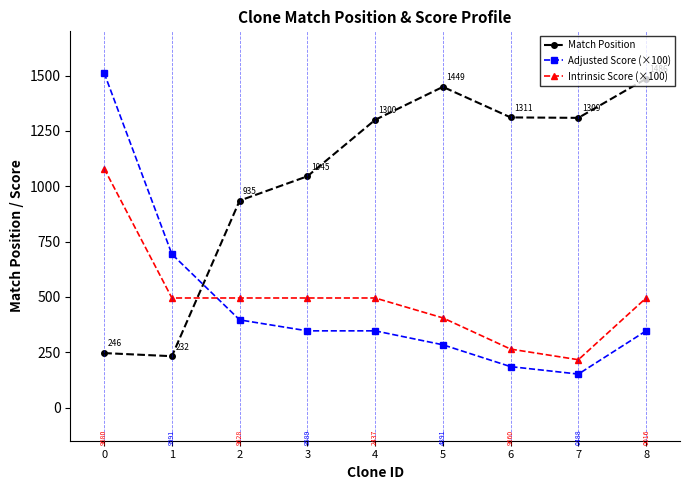

Count the number of categories in the chart.

9